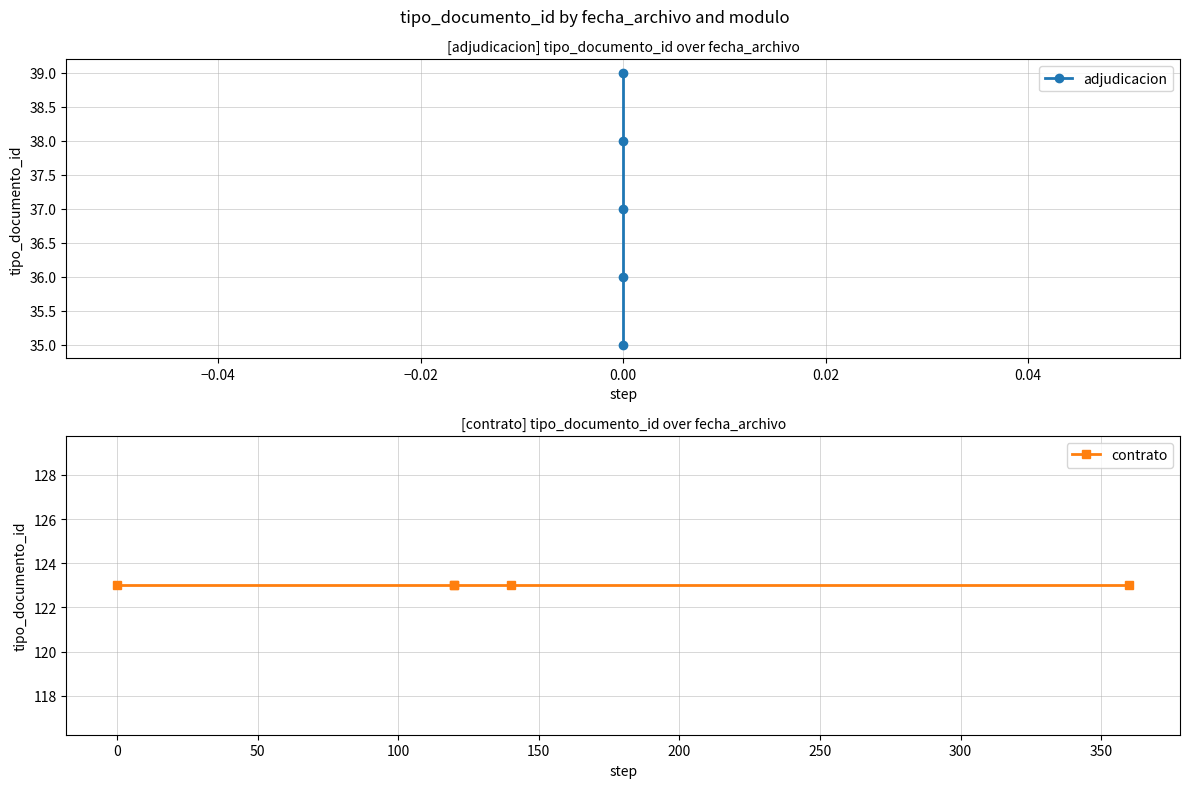

How many series are shown in this chart?

2